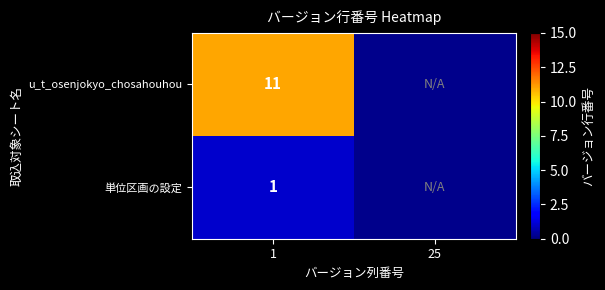

At 1, list the series in order from smallest to largest.

単位区画の設定, u_t_osenjokyo_chosahouhou